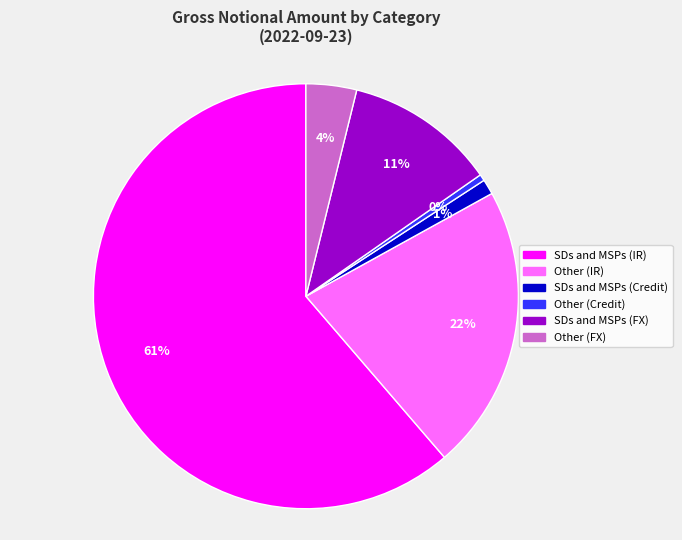

Is there a majority slice in this chart?

Yes